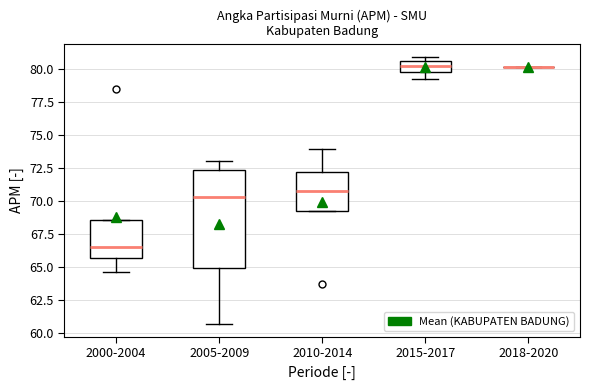

Comparing the boxes themselves (not the whiskers), which one is the tallest?

2005-2009